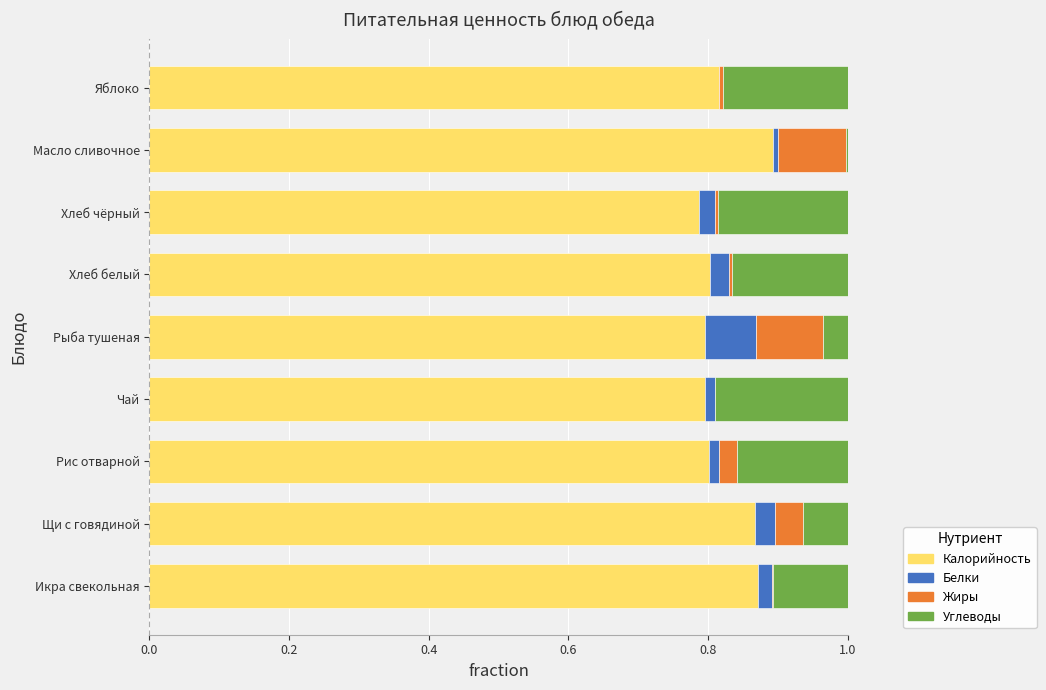

The value of Калорийность at Икра свекольная is 1.2. True or false?

False